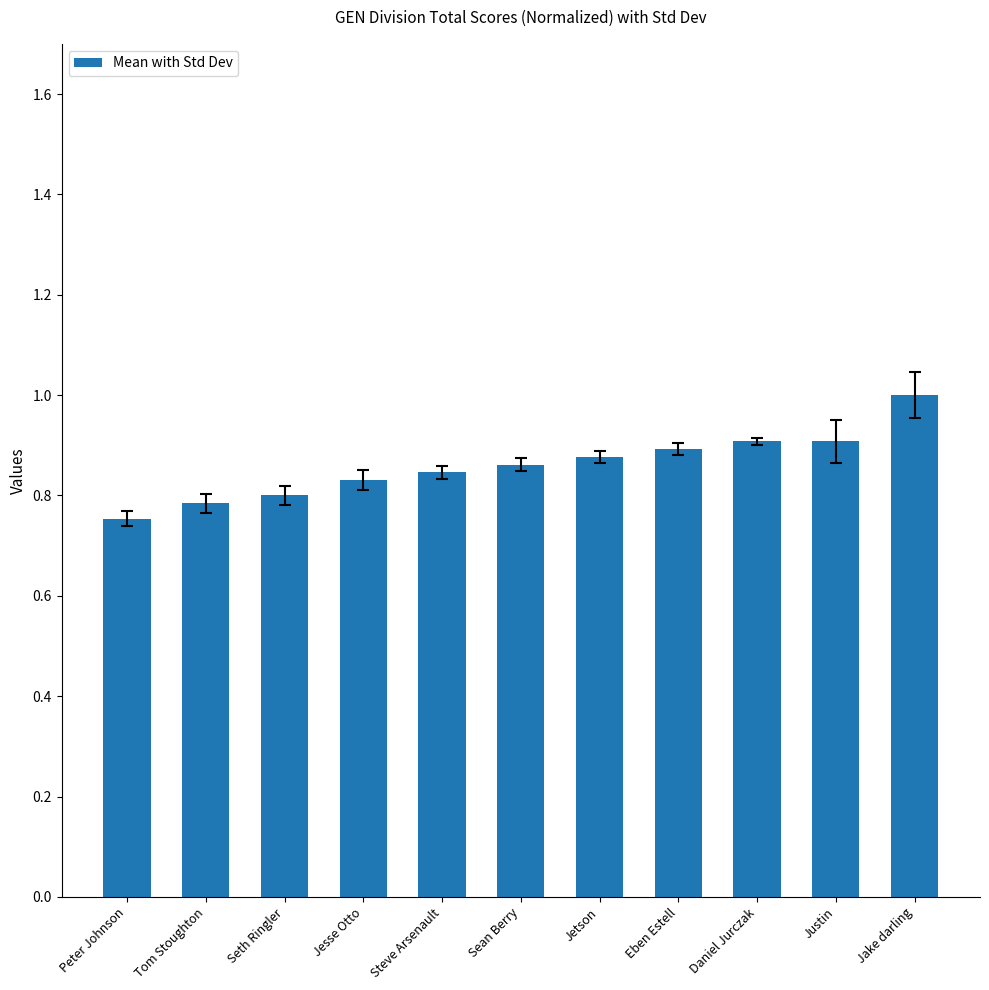

The value at Tom Stoughton is 0.8. True or false?

True